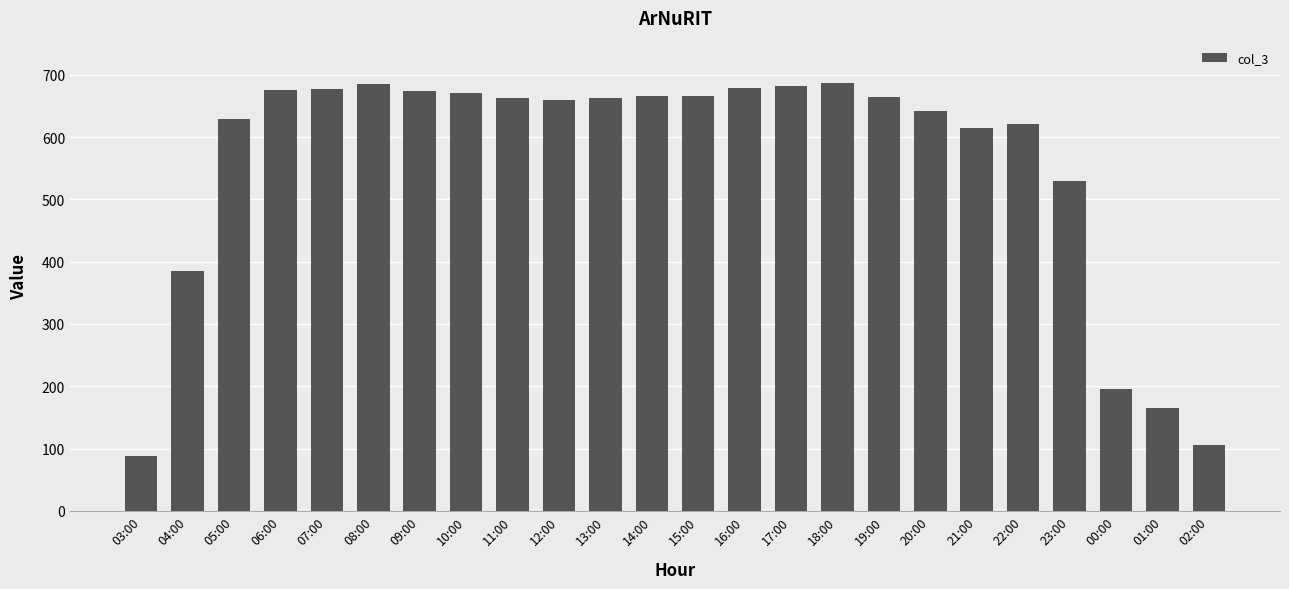

What is the smallest value displayed?

88